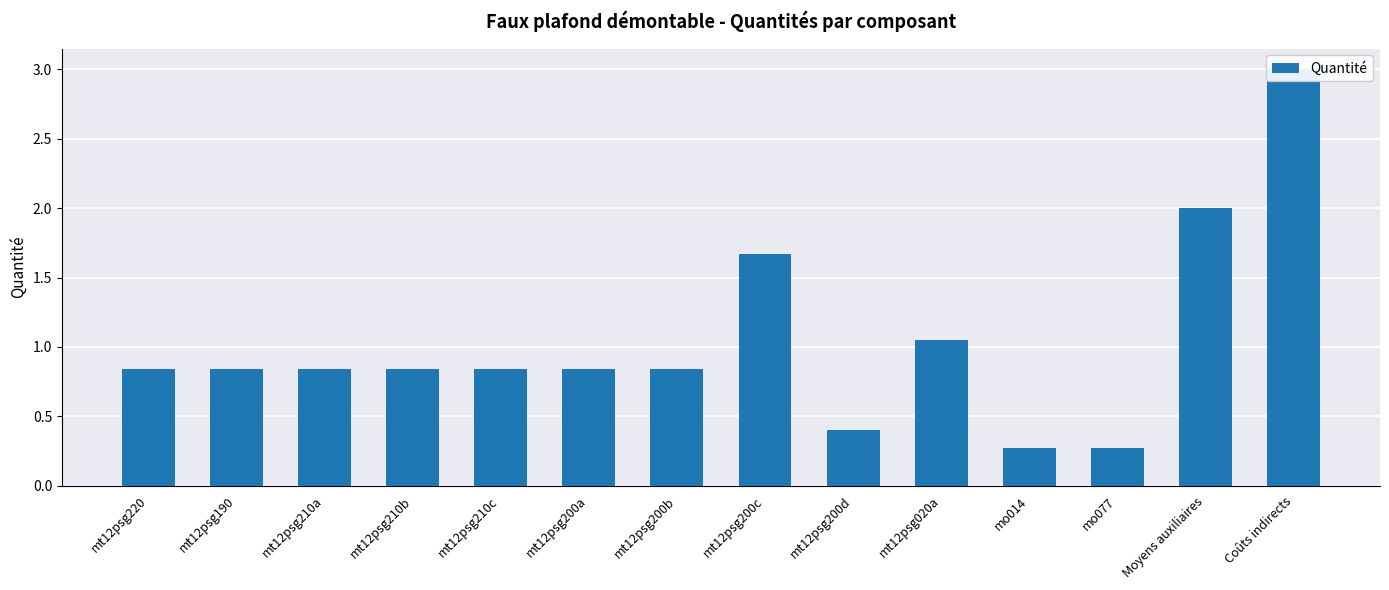

The chart shows a value of 1.0 at mt12psg200c. True or false?

False